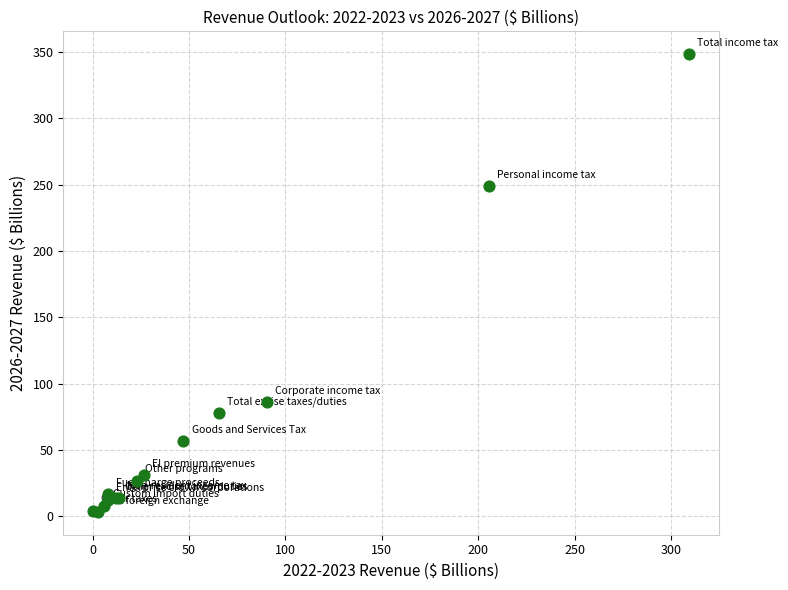

What Y value in the scatter plot is closest to 175?

248.9